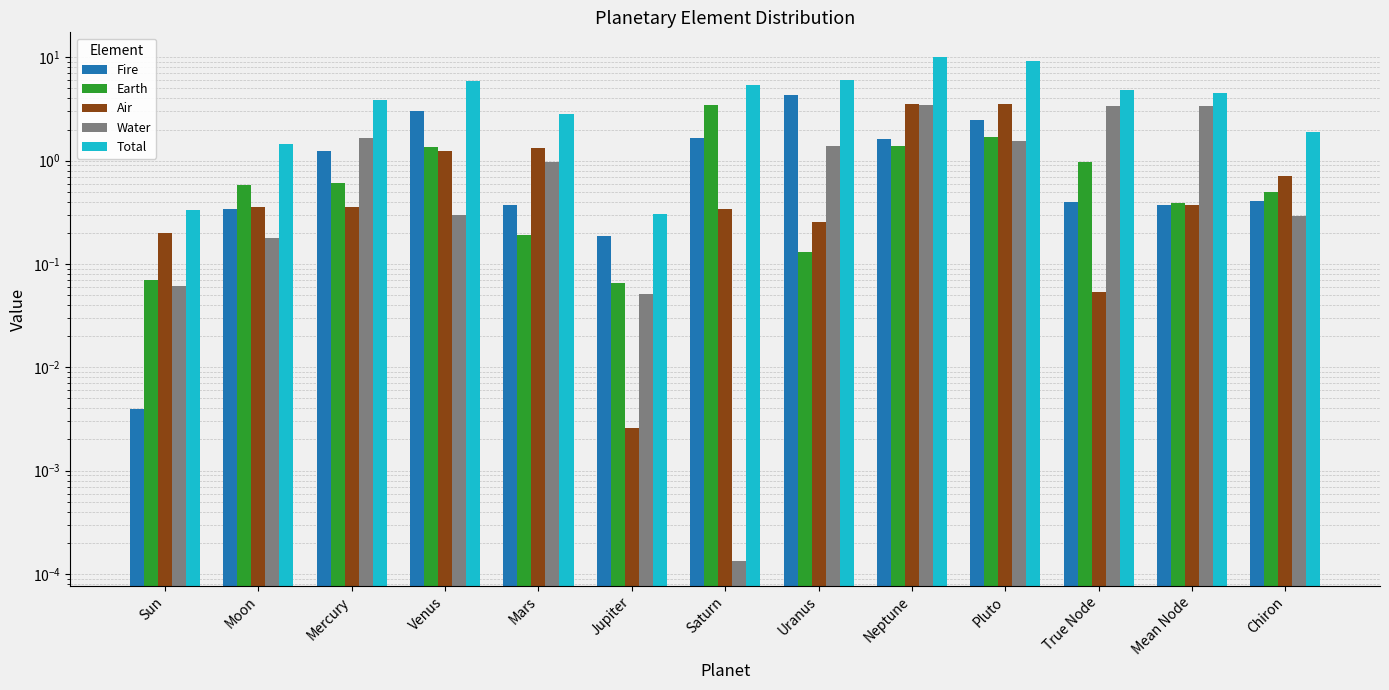

What is the value of the Water bar at the 2nd from the left?

0.2